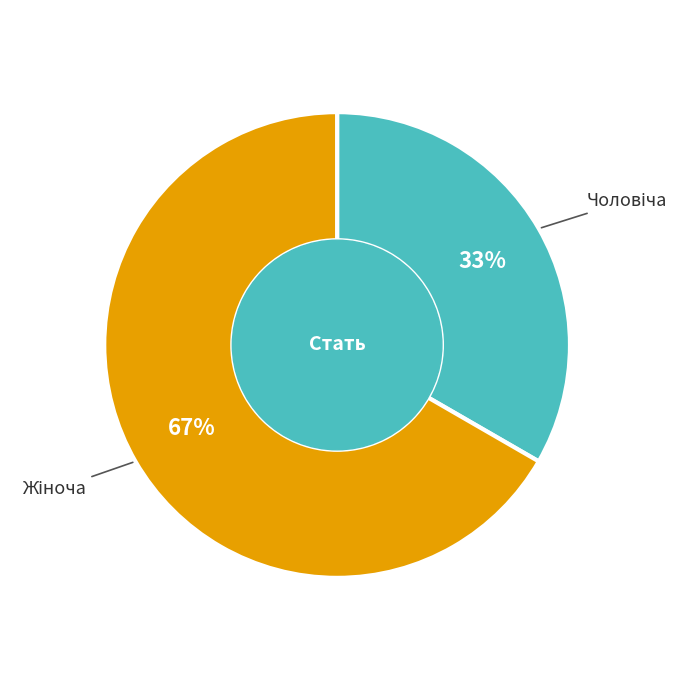

Is there a majority slice in this chart?

Yes